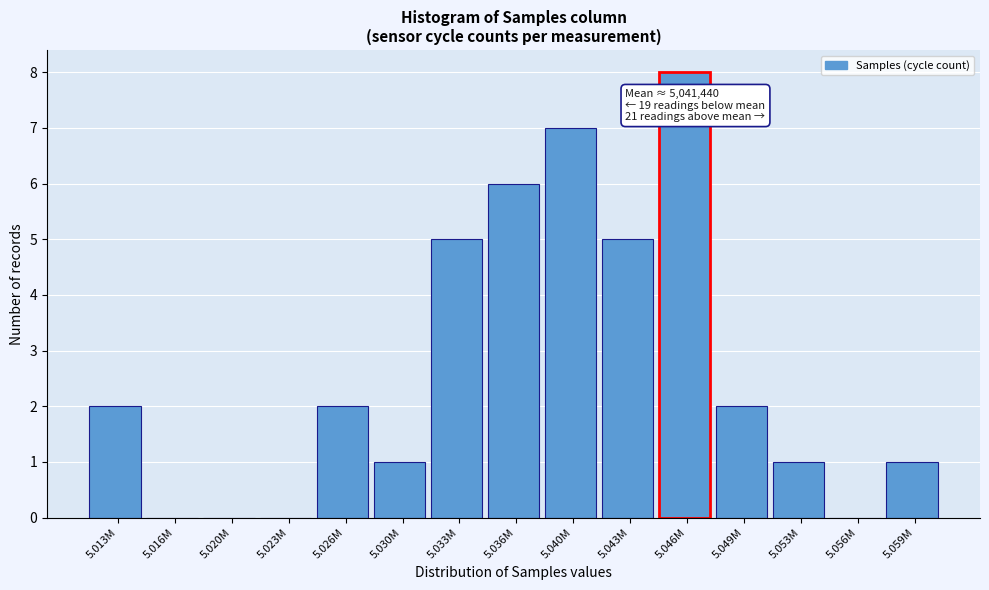

Reading right to left, transcribe all the data shown in this chart.

5.059M=1	5.056M=0	5.053M=1	5.049M=2	5.046M=8	5.043M=5	5.040M=7	5.036M=6	5.033M=5	5.030M=1	5.026M=2	5.023M=0	5.020M=0	5.016M=0	5.013M=2